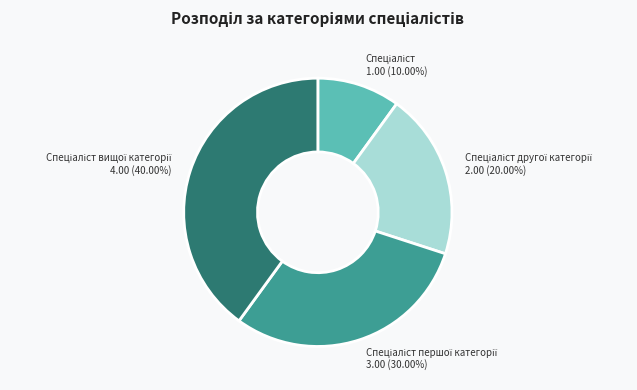

Is there a majority slice in this chart?

No